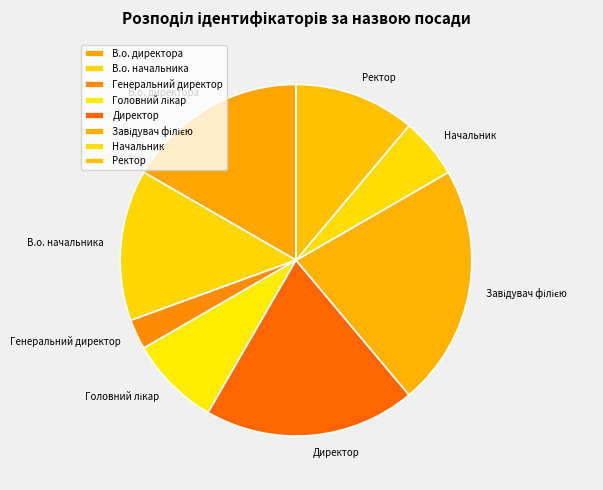

The В.о. начальника slice represents 28% of the pie. True or false?

False